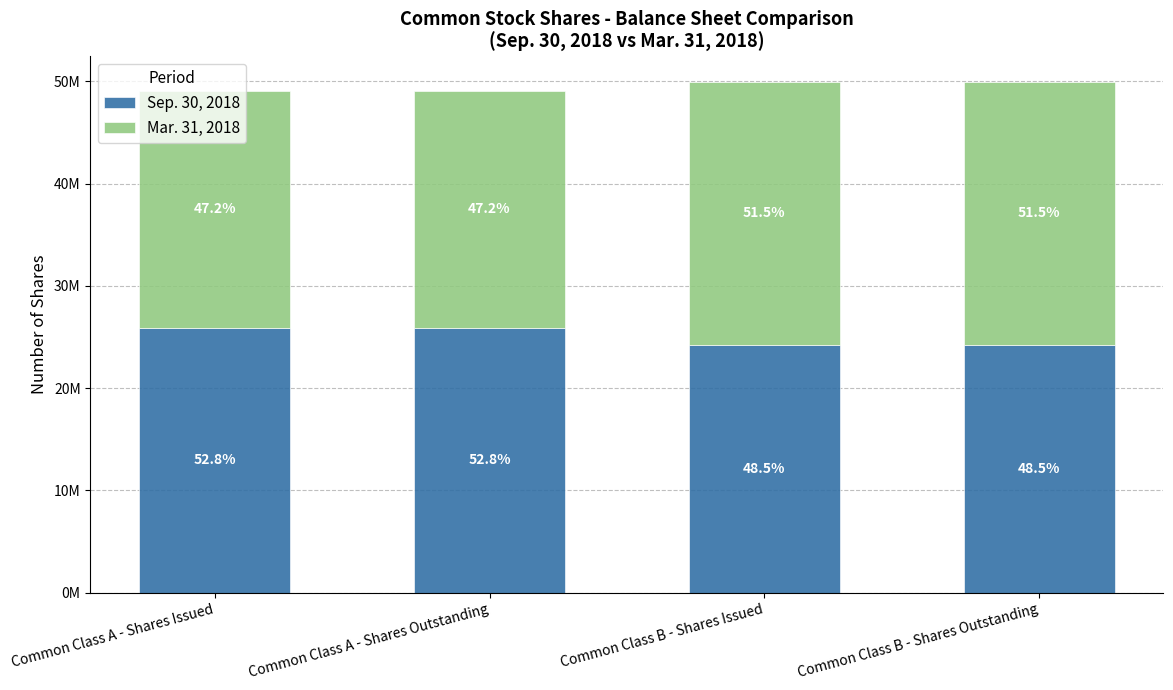

What are all the series names shown in the legend?

Sep. 30, 2018, Mar. 31, 2018